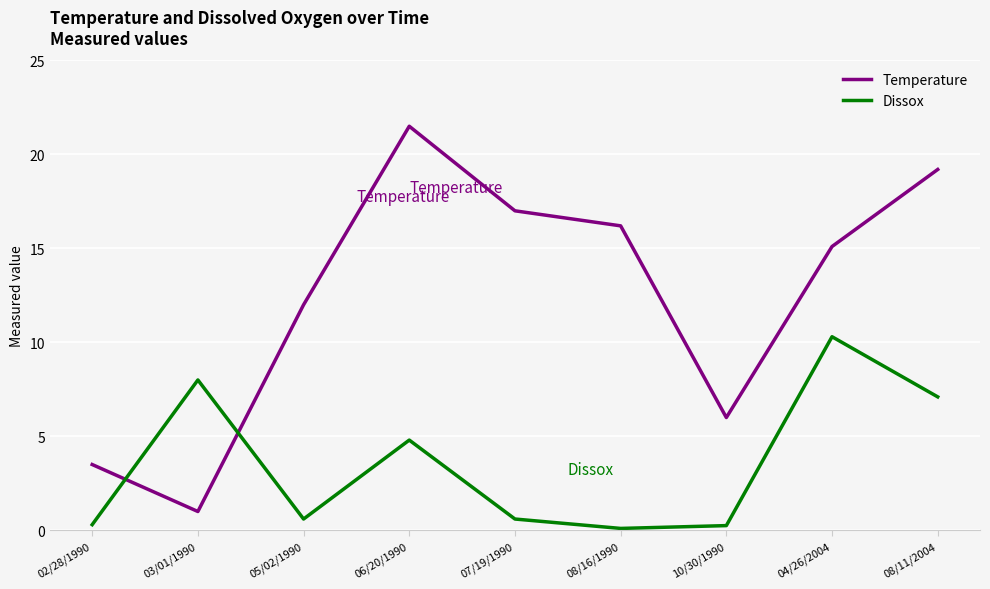

True or false: Temperature and Dissox intersect in this chart.

True